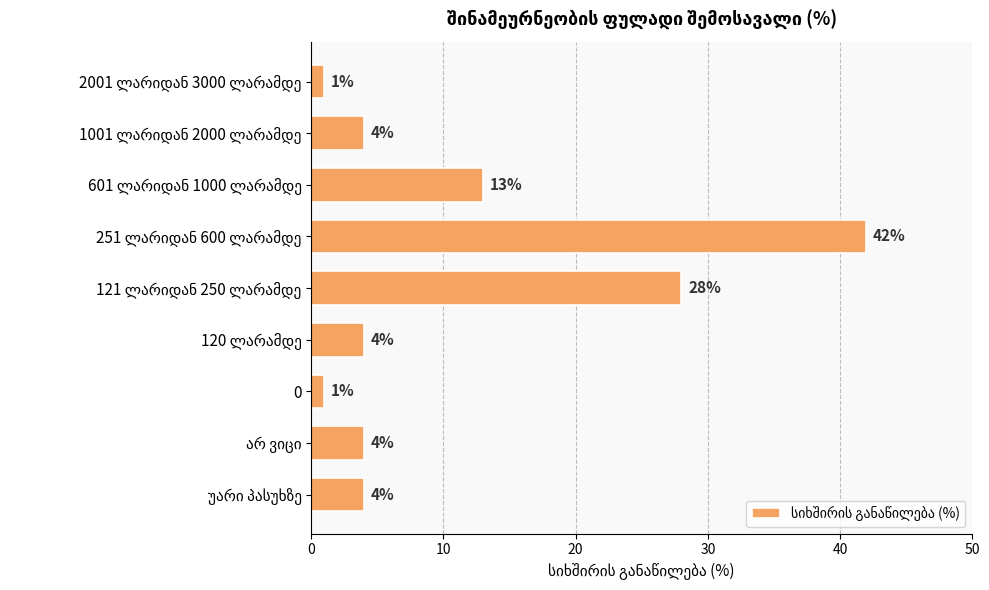

What is the value of the 8th bar from the top?

4